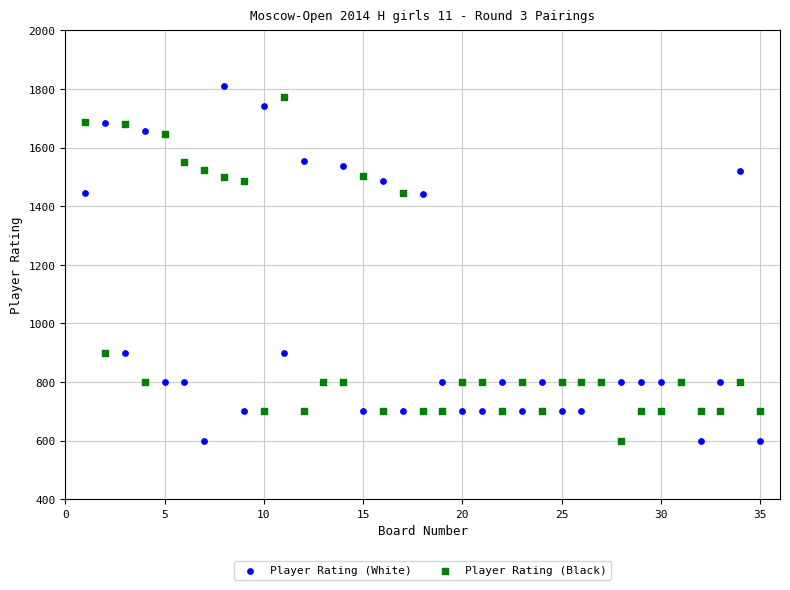

Which series has the widest spread of Y values?

Player Rating (White)